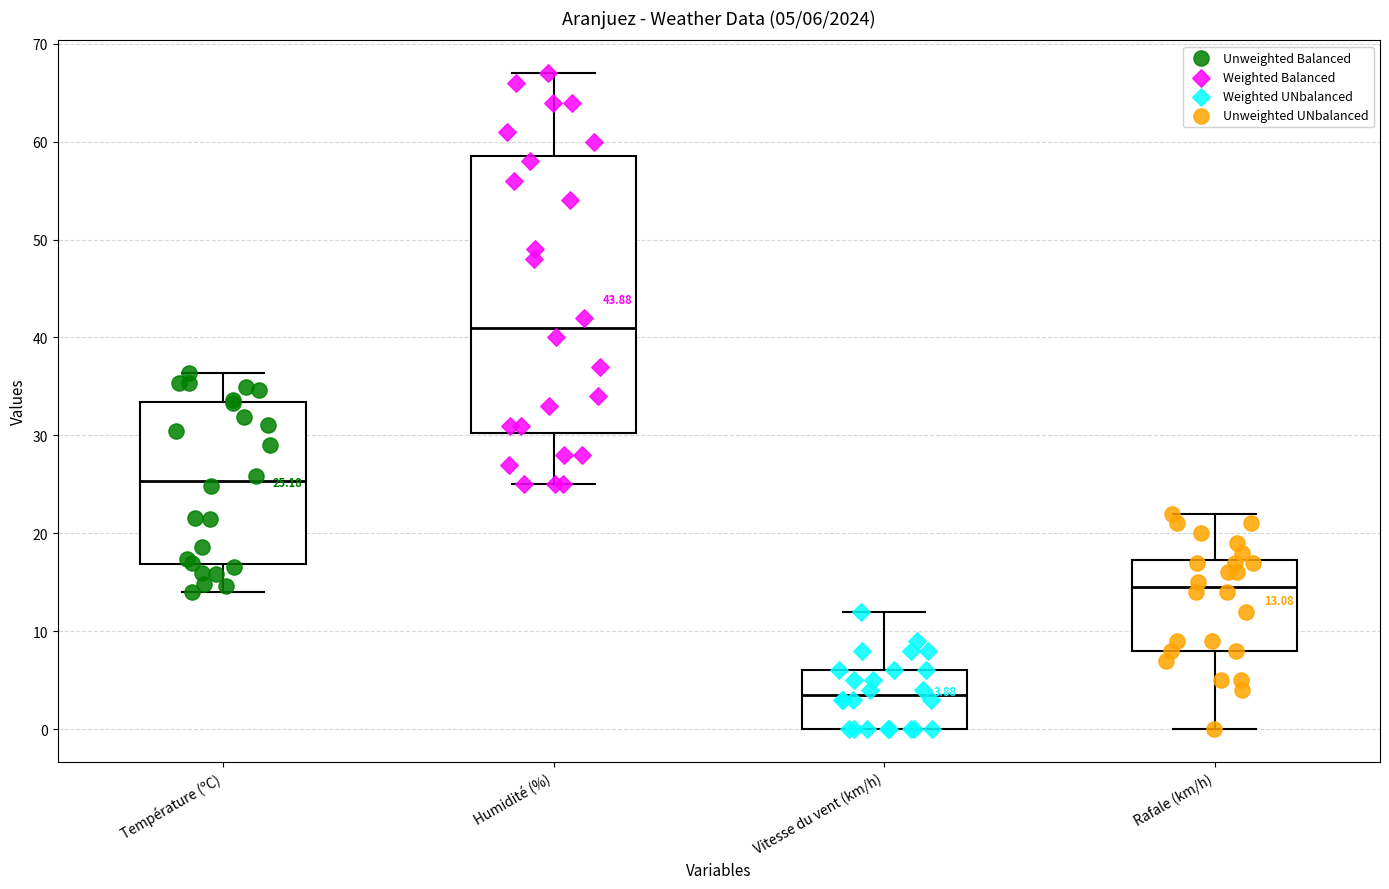

Which box has the highest median line?

Humidité (%)